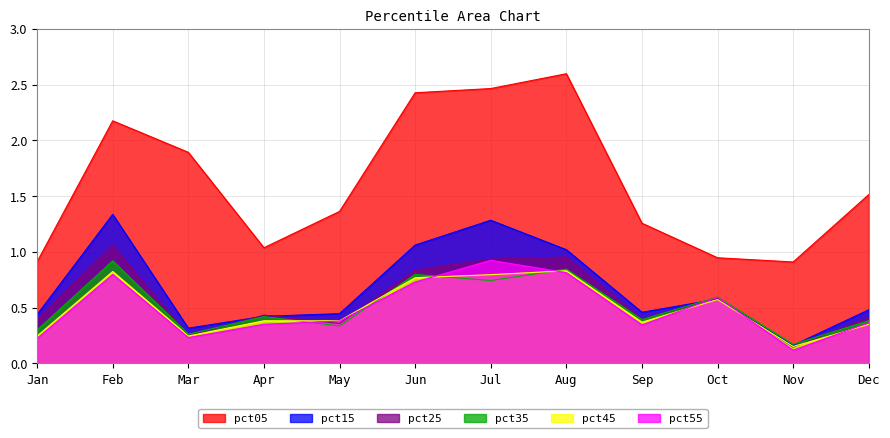

True or false: pct15 has a value of 1.3 at Feb.

True